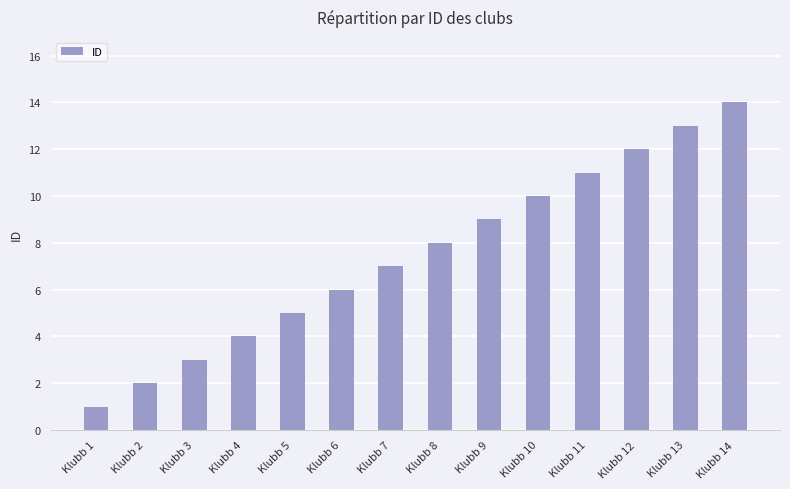

Reading right to left, list all the values displayed in this chart.

Klubb 14=14	Klubb 13=13	Klubb 12=12	Klubb 11=11	Klubb 10=10	Klubb 9=9	Klubb 8=8	Klubb 7=7	Klubb 6=6	Klubb 5=5	Klubb 4=4	Klubb 3=3	Klubb 2=2	Klubb 1=1